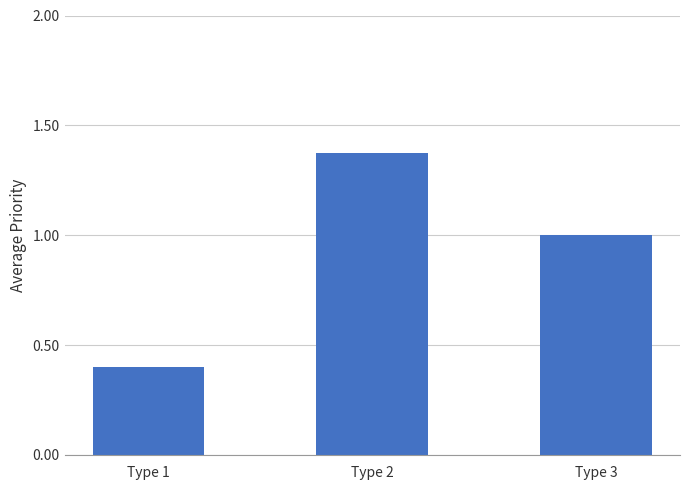

List the labels in order of value, smallest first.

Type 1, Type 3, Type 2